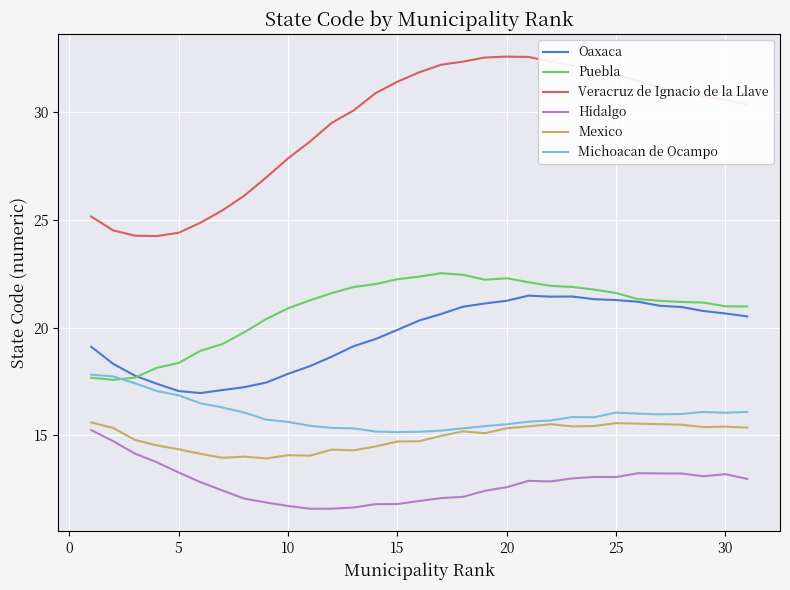

What is the sum of all Michoacan de Ocampo values?

495.4